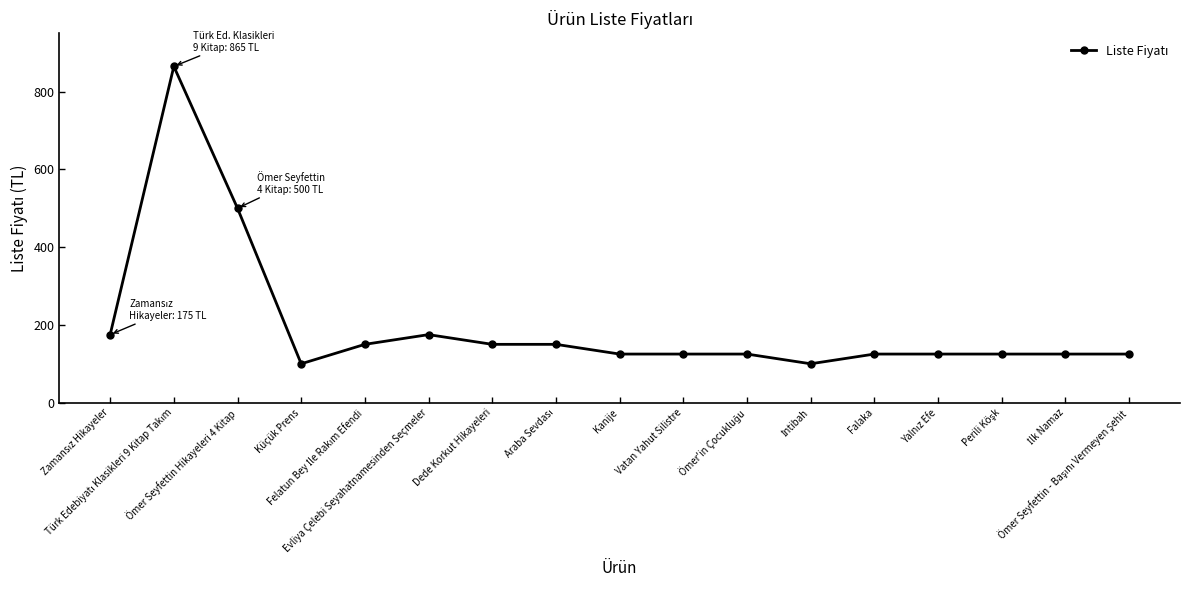

What is the difference between the second highest and second lowest values?

400